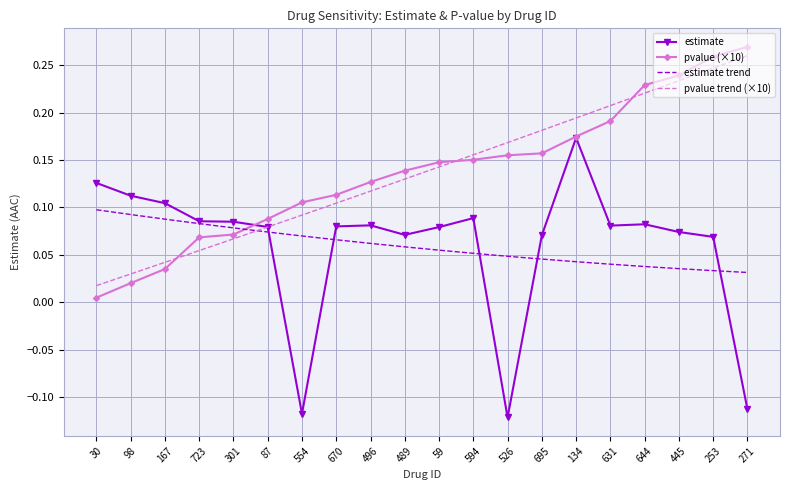

Where is the first local maximum for estimate?

496